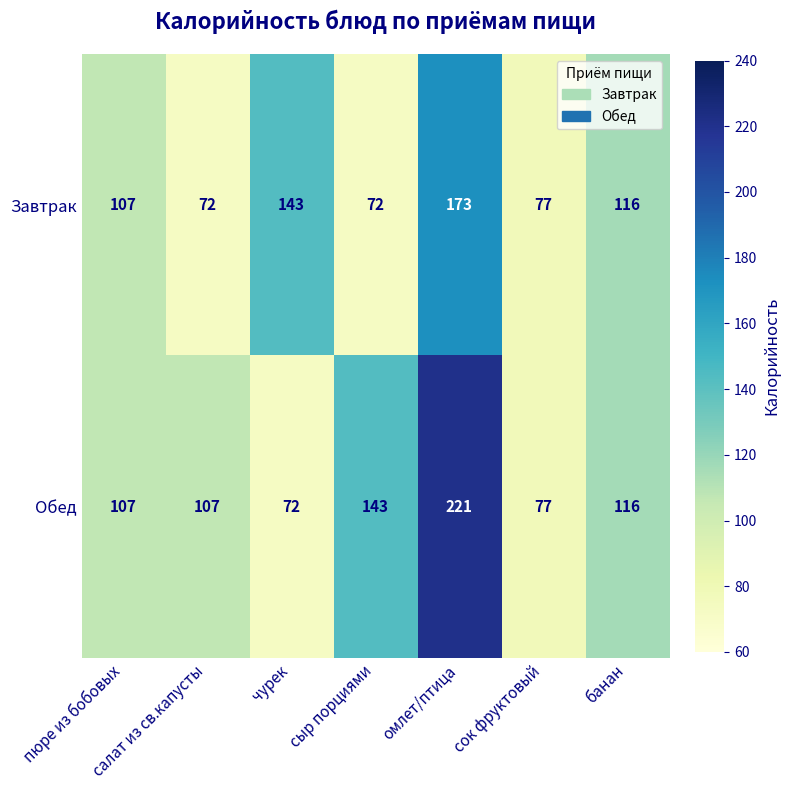

How many values in the Завтрак series are below 107?

3